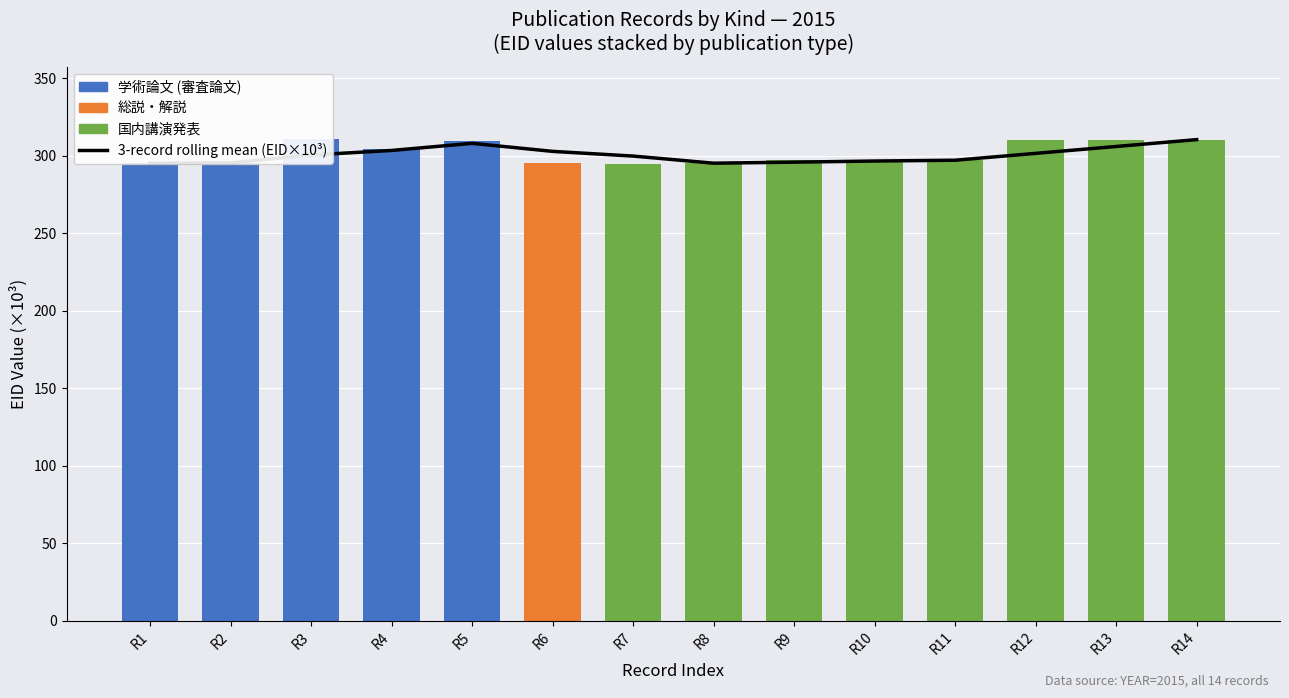

Reading left to right, transcribe all the data shown in this chart.

3-record rolling mean (EID×10³): 295.3	295.5	300.6	303.5	308.1	302.9	299.9	295.3	296.0	296.7	297.2	301.6	306.1	310.5
学術論文 (審査論文): 295.3	295.7	310.7	304.1	309.4	0.0	0.0	0.0	0.0	0.0	0.0	0.0	0.0	0.0
総説・解説: 0.0	0.0	0.0	0.0	0.0	295.2	0.0	0.0	0.0	0.0	0.0	0.0	0.0	0.0
国内講演発表: 0.0	0.0	0.0	0.0	0.0	0.0	295.0	295.7	297.2	297.2	297.2	310.5	310.5	310.5